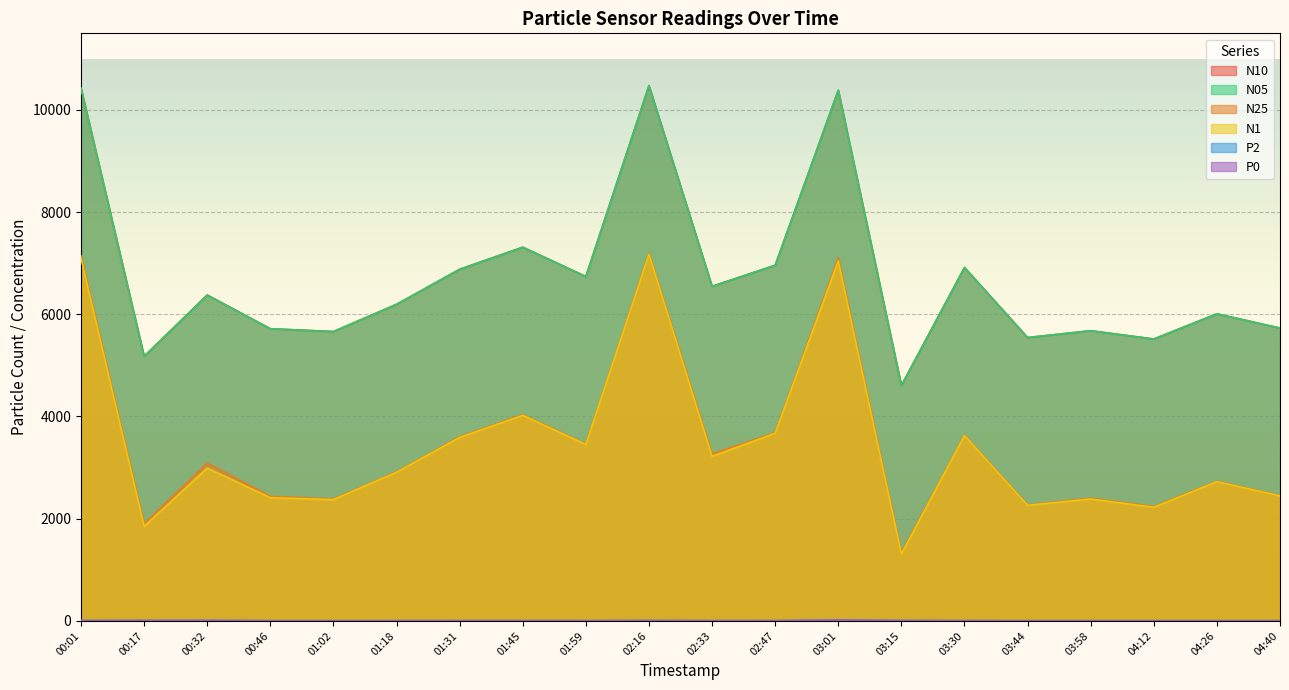

True or false: N25 and N05 cross at least once.

False